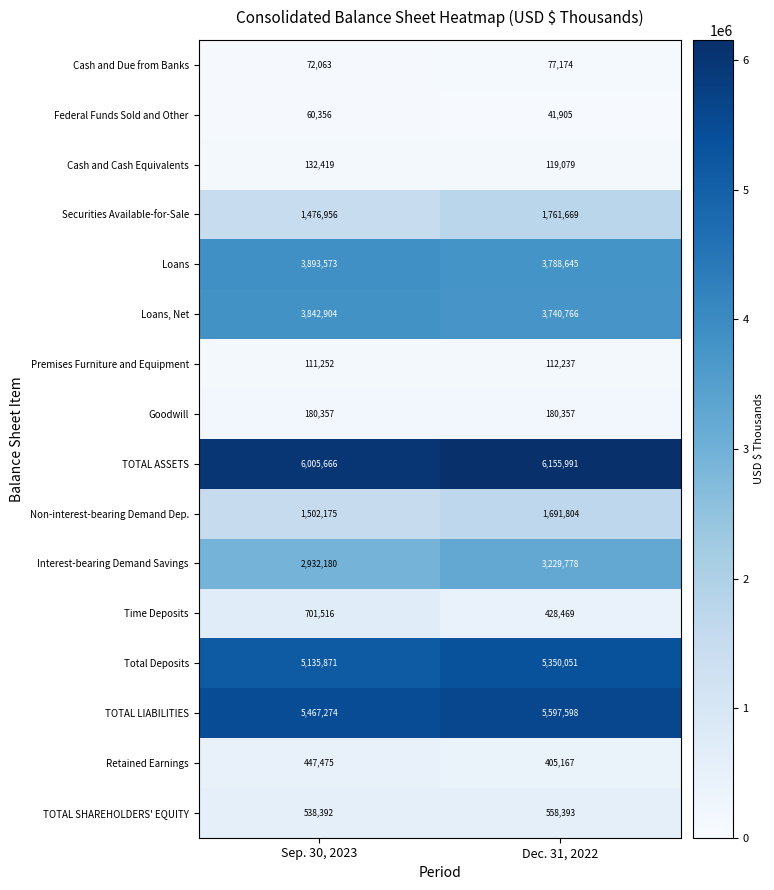

At which label does Federal Funds Sold and Other reach its minimum?

Dec. 31, 2022